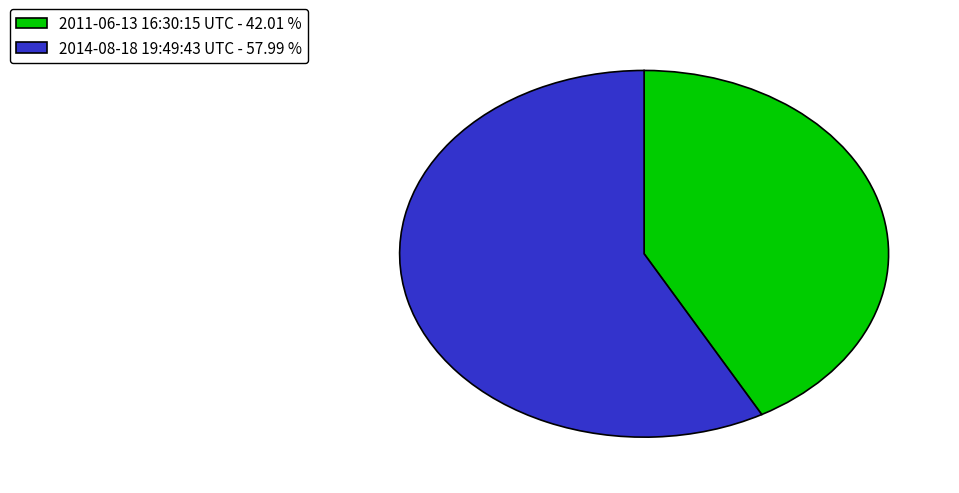

Which category has the biggest portion of the pie?

2014-08-18 19:49:43 UTC